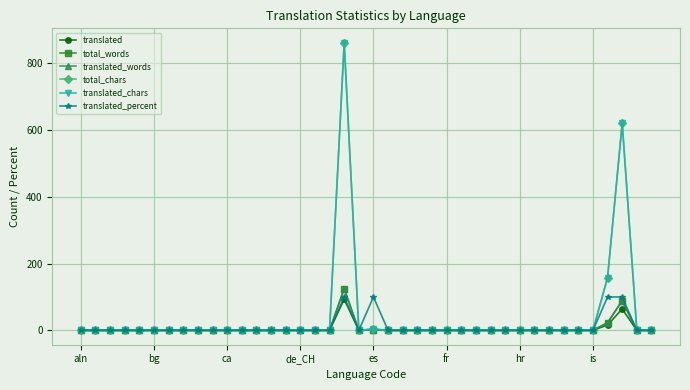

List the series in order of their peak value, lowest first.

translated, translated_percent, total_words, translated_words, total_chars, translated_chars